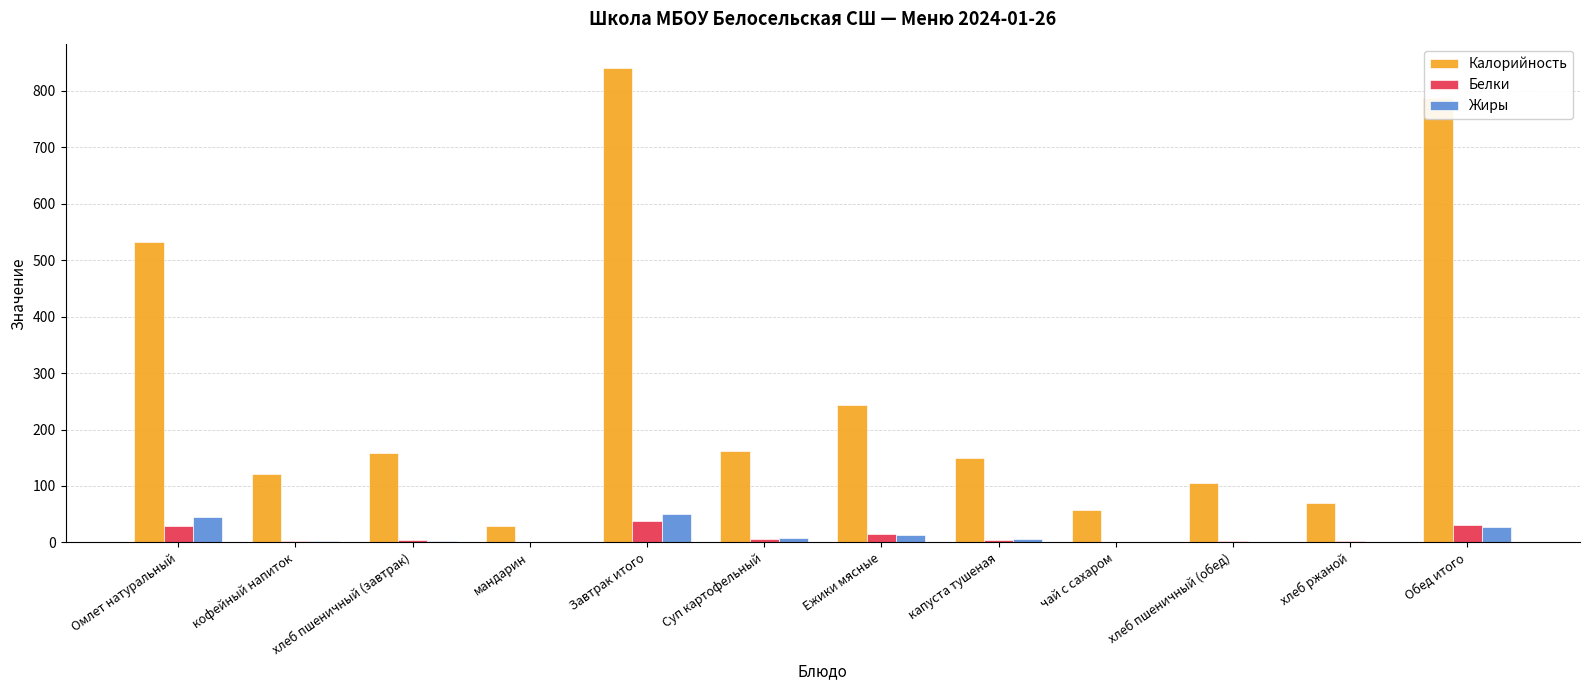

What is the sum of all Калорийность values?

3255.4